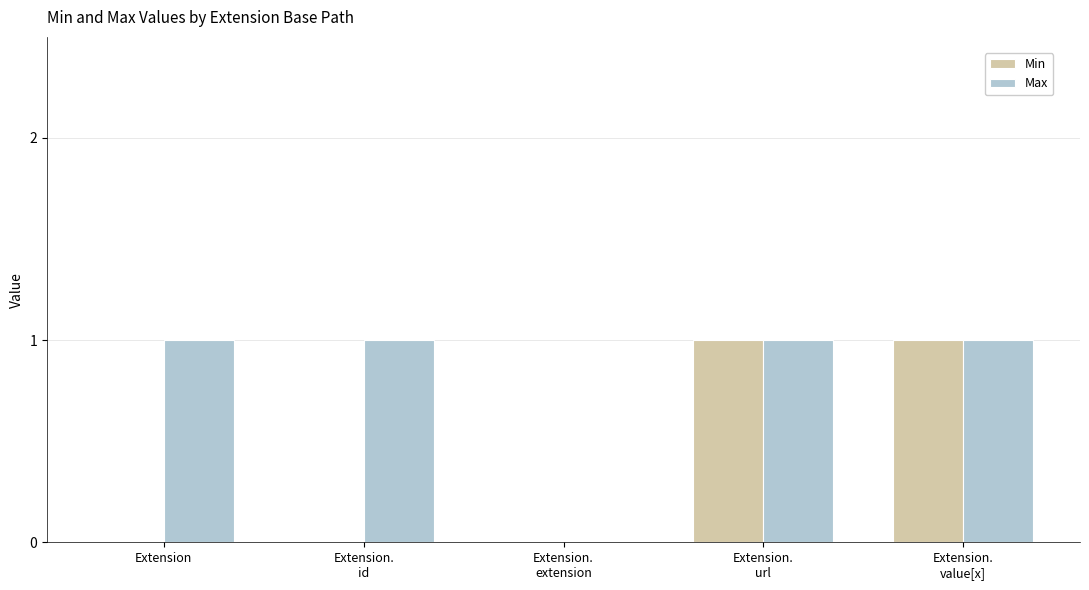

True or false: Max has a value of 0 at Extension.
value[x].

False